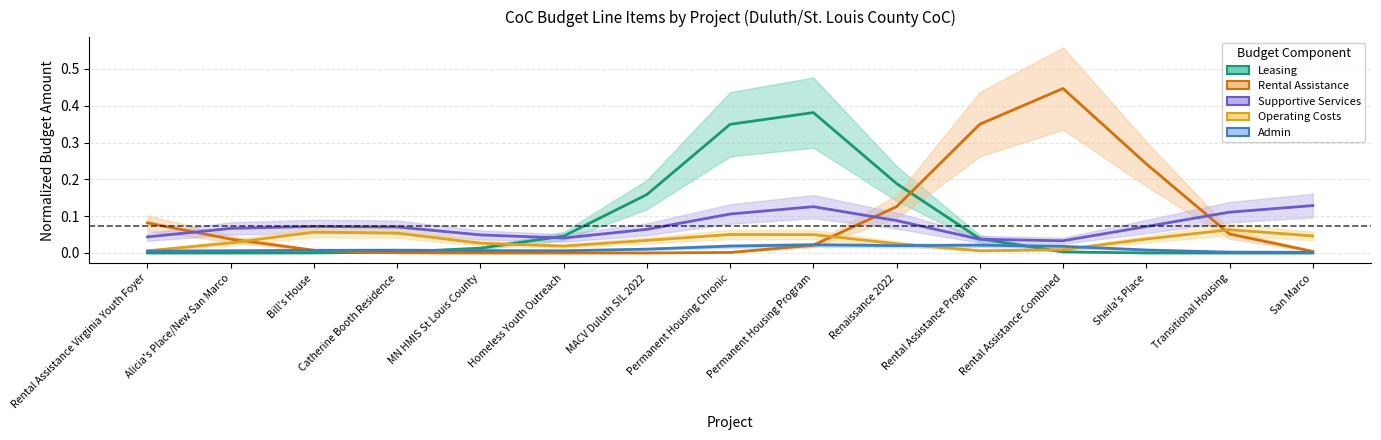

What is the difference between the maximum and minimum values in the Operating Costs series?

0.1